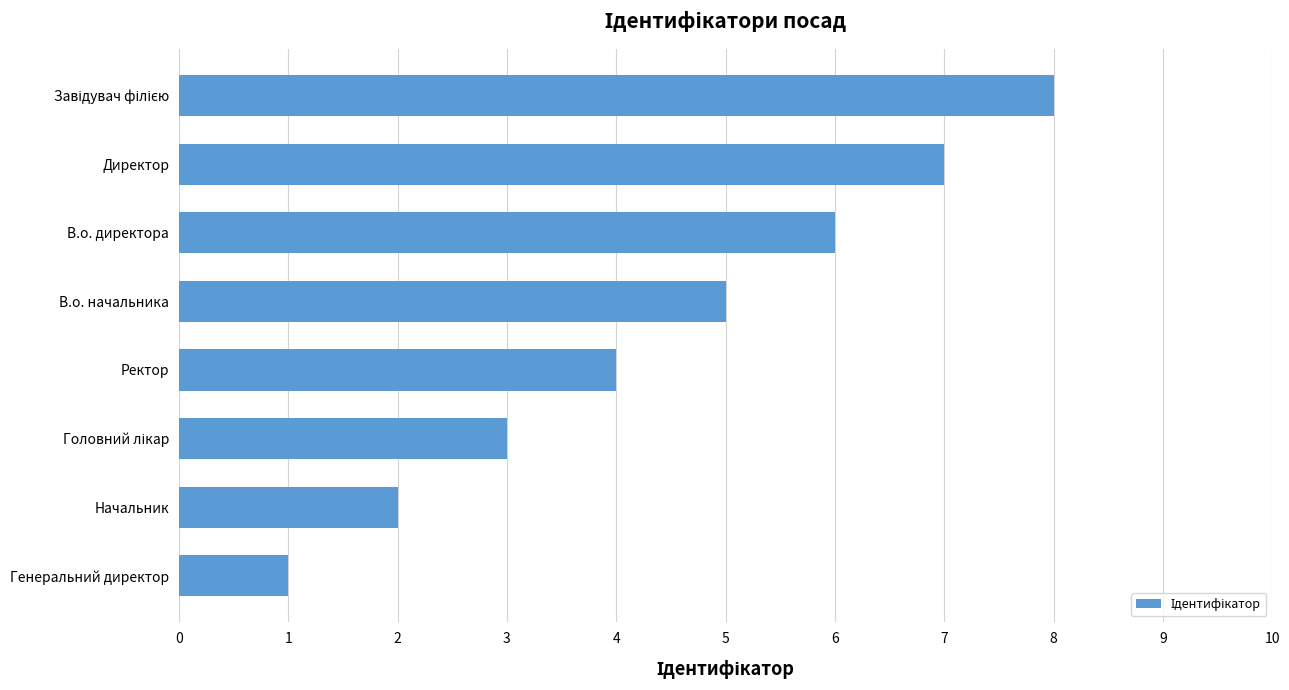

Approximately how many times larger is the value at Начальник compared to В.о. начальника?

0.4